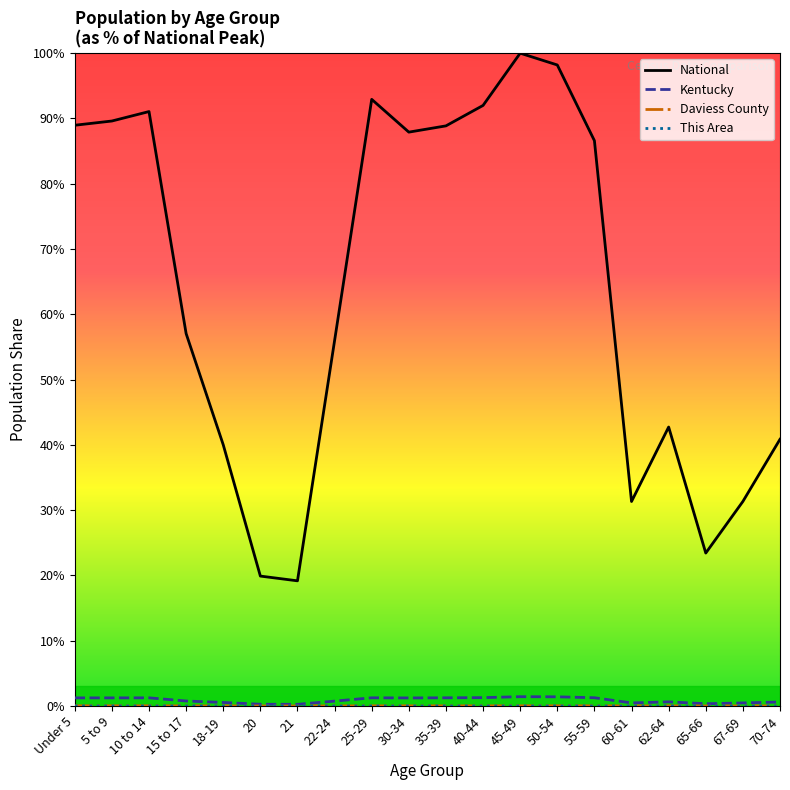

Rank the series at 67-69 from highest to lowest value.

National, Kentucky, Daviess County, This Area